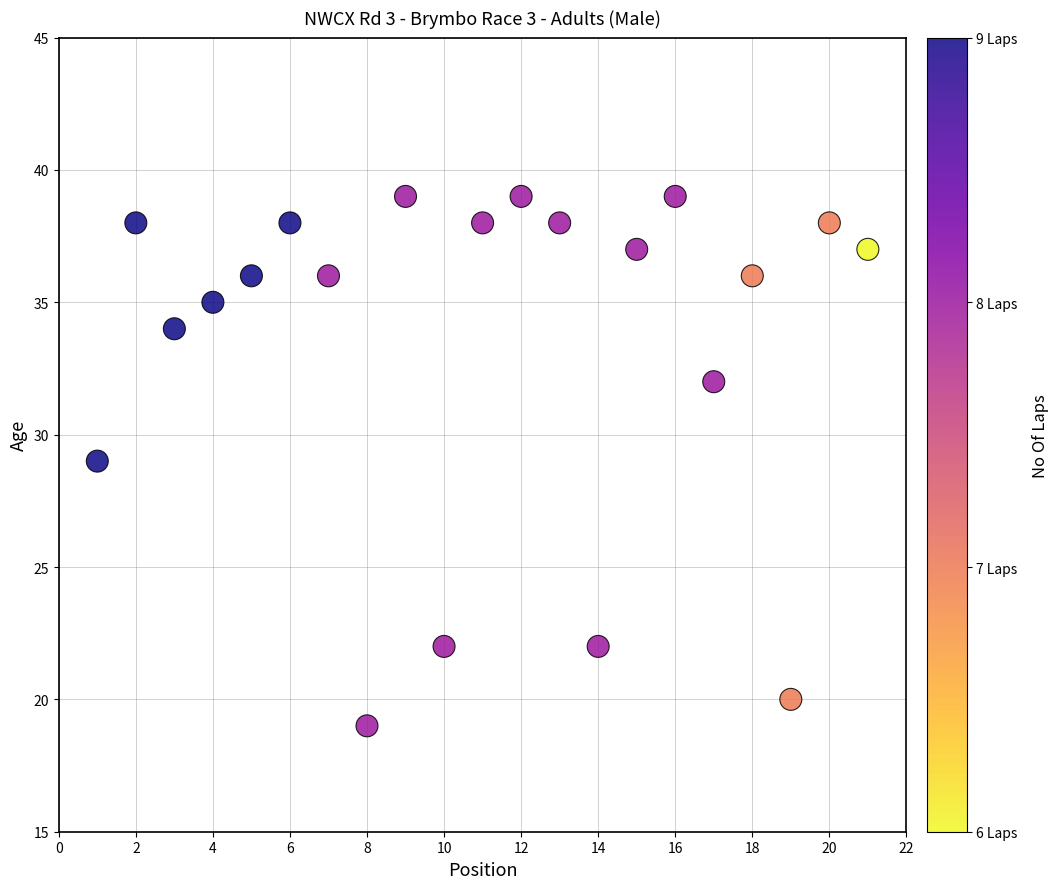

What is the range of Y values (max minus min)?

20